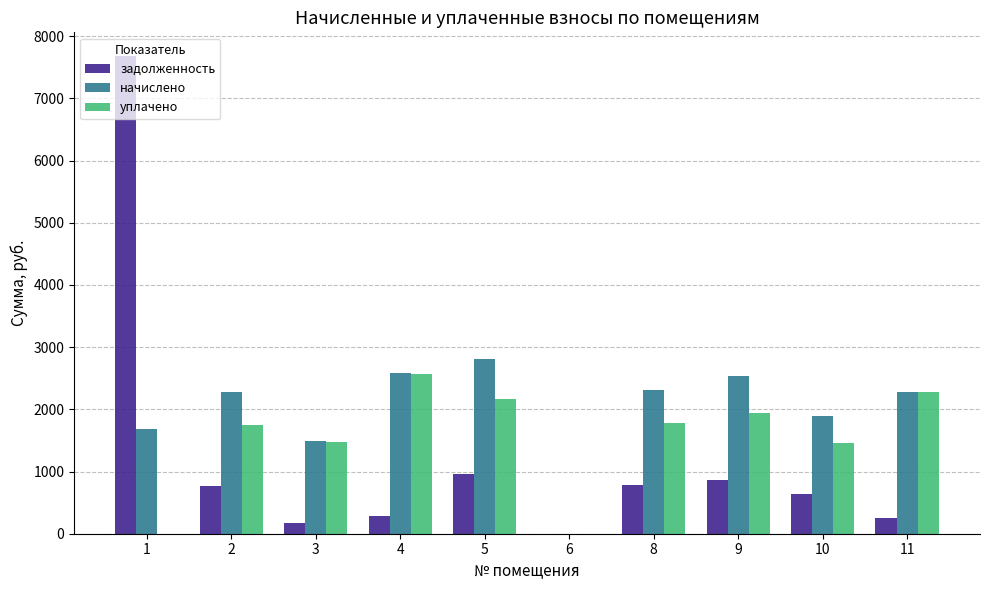

Which series has the widest spread of values?

задолженность